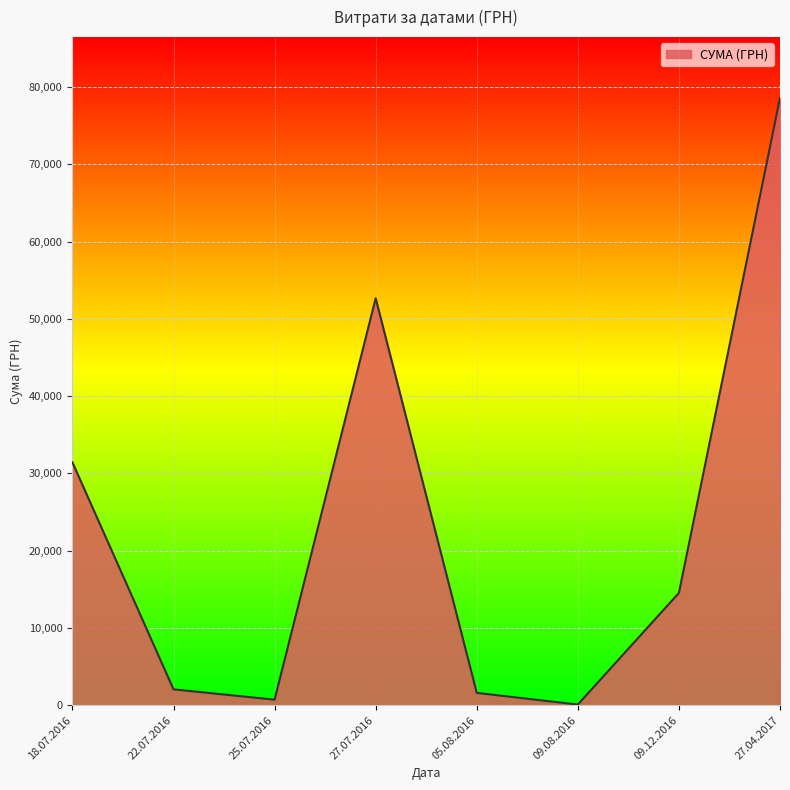

The value at 27.04.2017 is 78600.0. True or false?

True